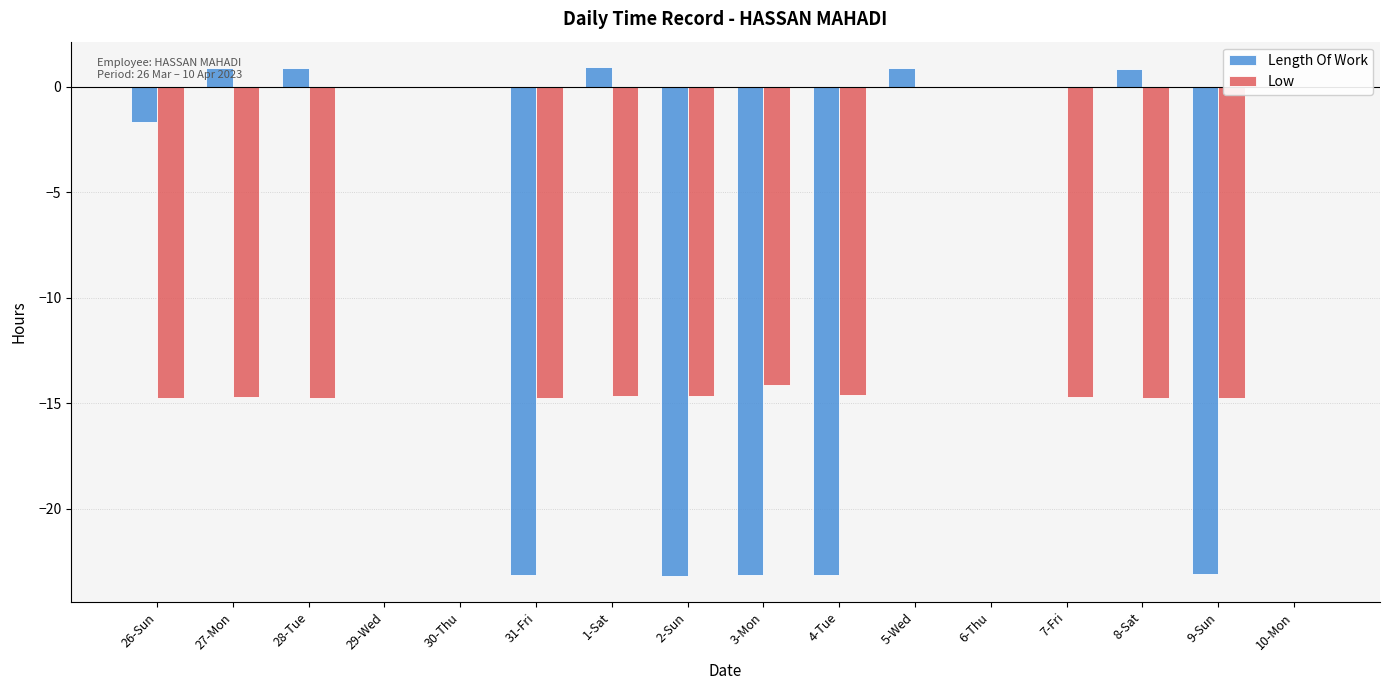

At how many categories does at least one series exceed 0?

5